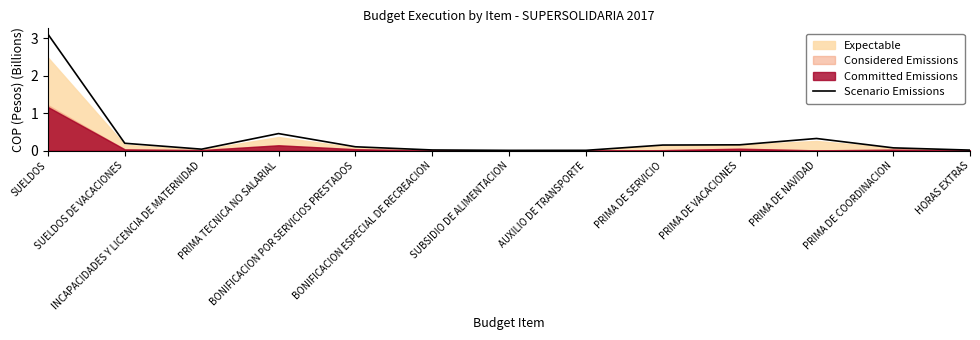

What is the difference between the maximum and minimum values?

3.1